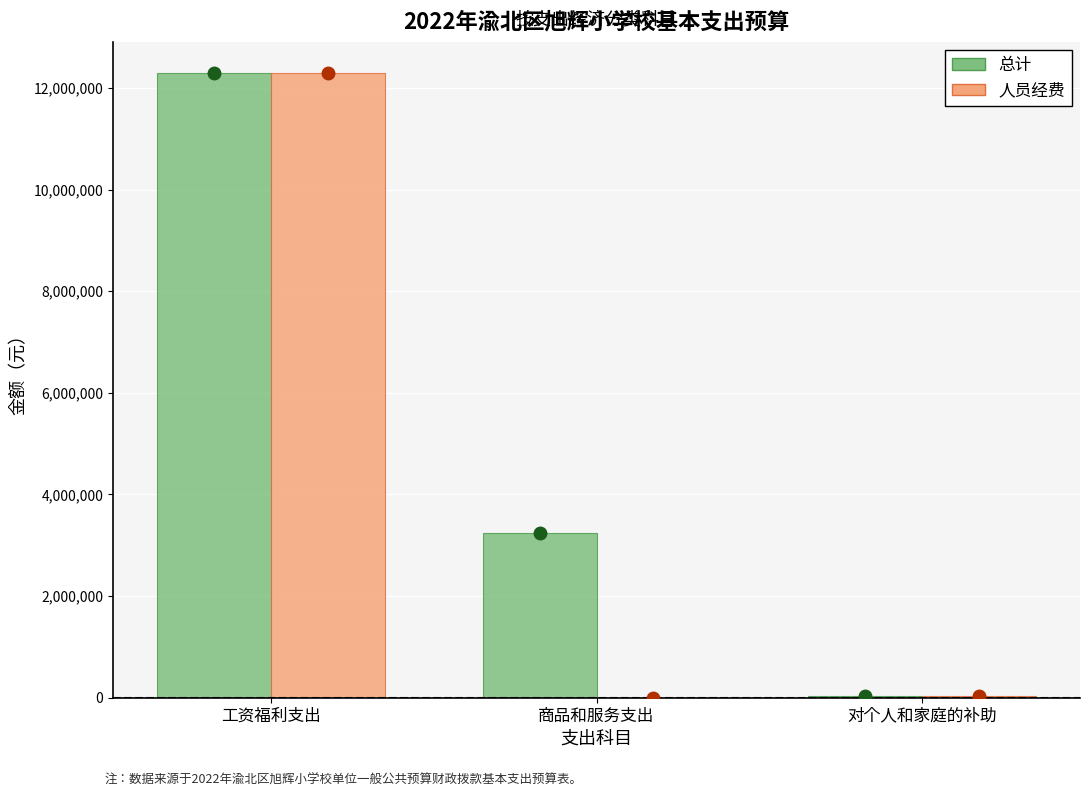

At which label does 总计 first exceed 3250723?

工资福利支出